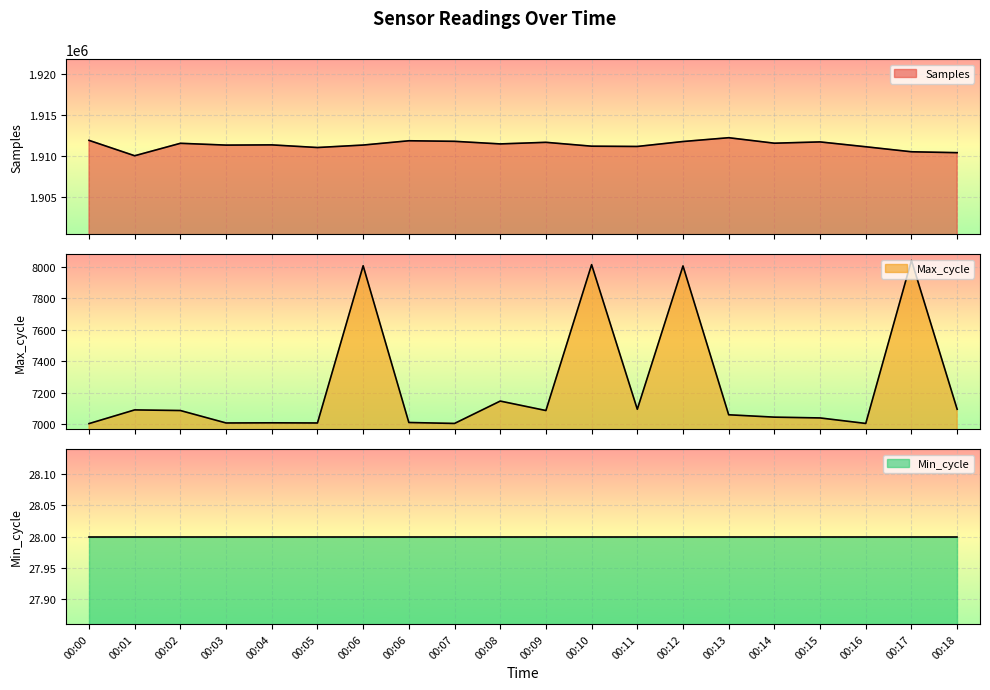

Is the value of Samples at 00:17 greater than the value of Max_cycle at 00:00?

Yes